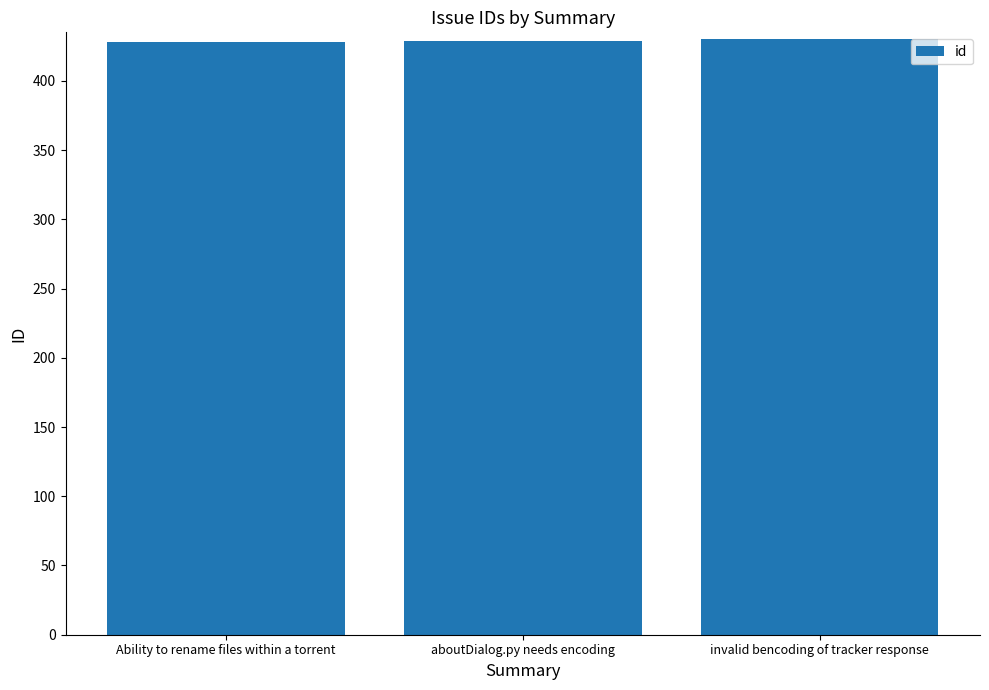

Is it true that the value at aboutDialog.py needs encoding is 736?

False